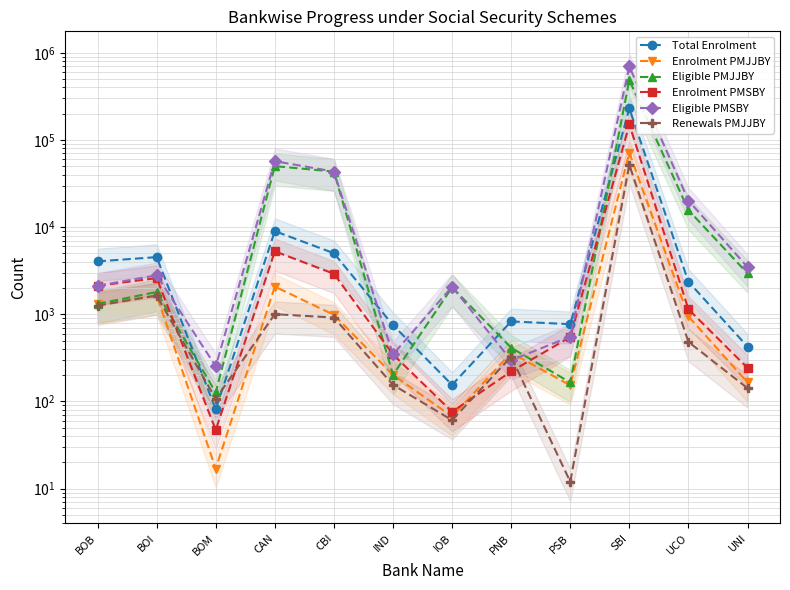

Which category has the lowest value across all series?

PSB